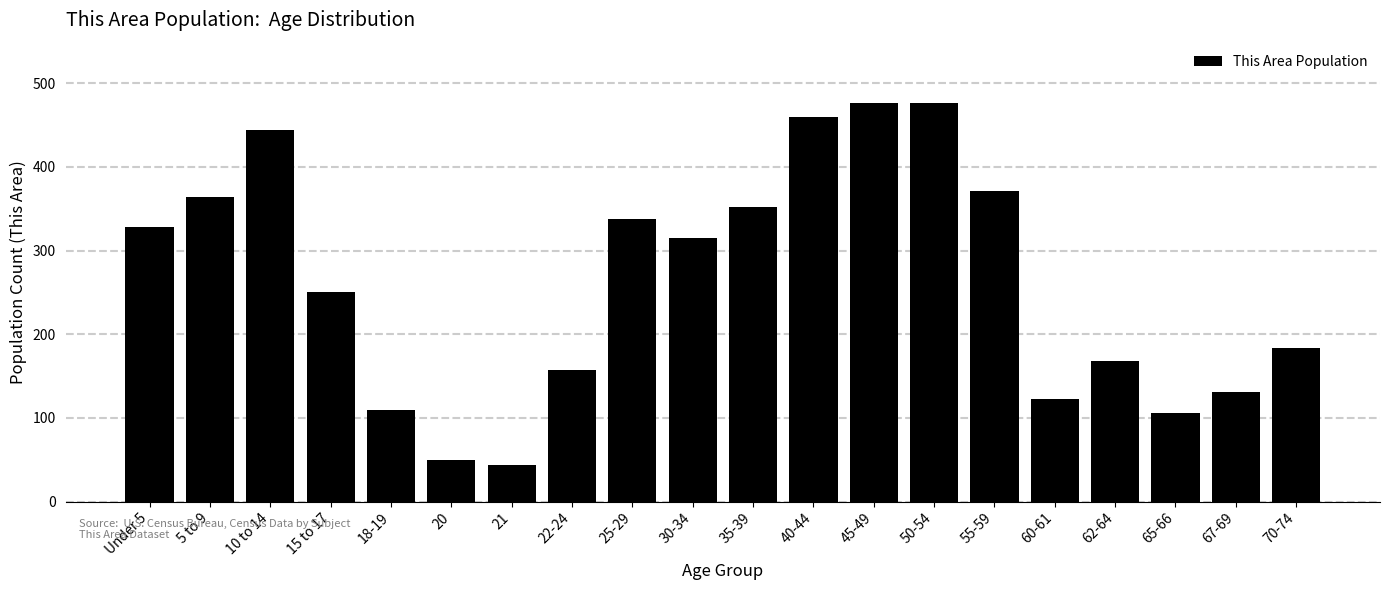

Reading right to left, transcribe all the data shown in this chart.

184	131	106	168	123	371	477	477	460	352	315	338	157	44	50	109	250	444	364	328